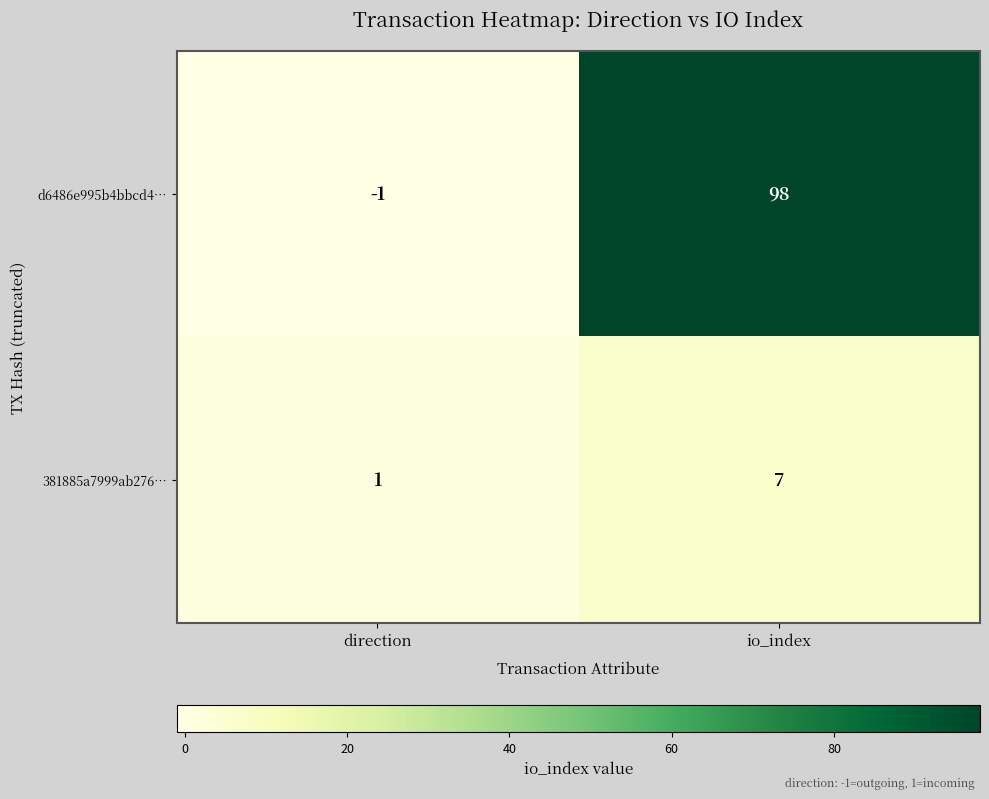

How many distinct data groups are displayed?

2